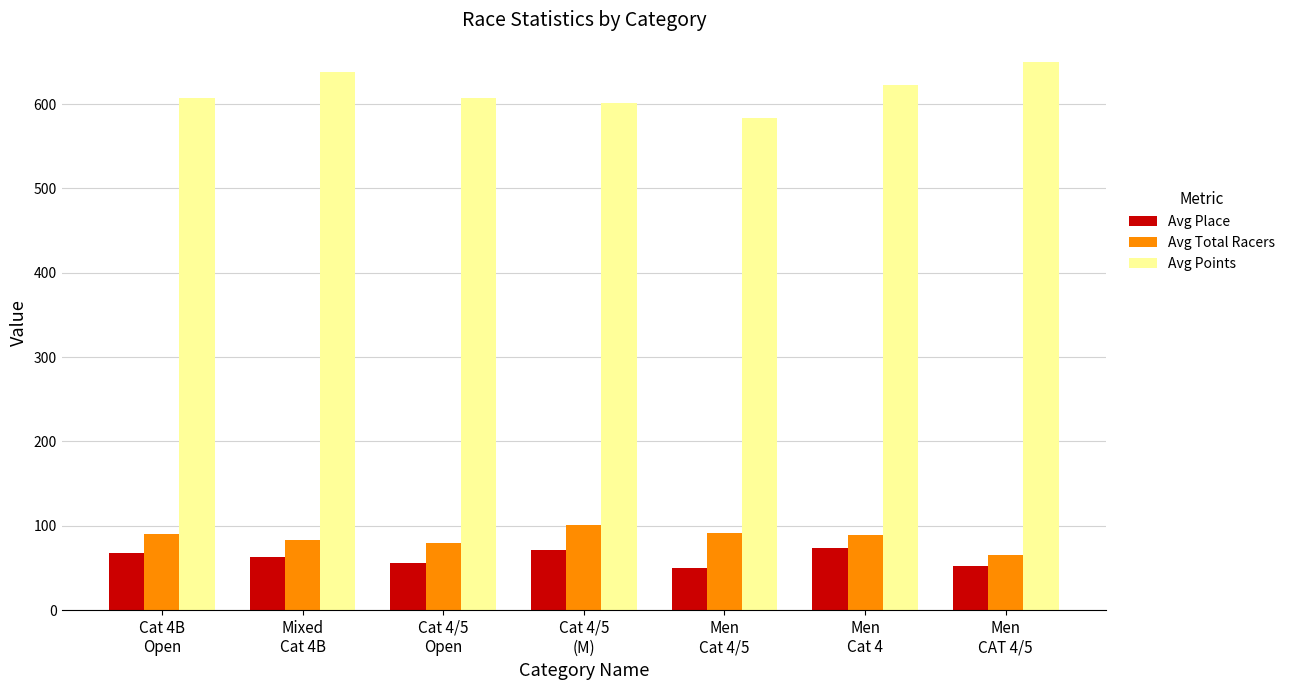

Rank the series at Cat 4/5
(M) from lowest to highest value.

Avg Place, Avg Total Racers, Avg Points